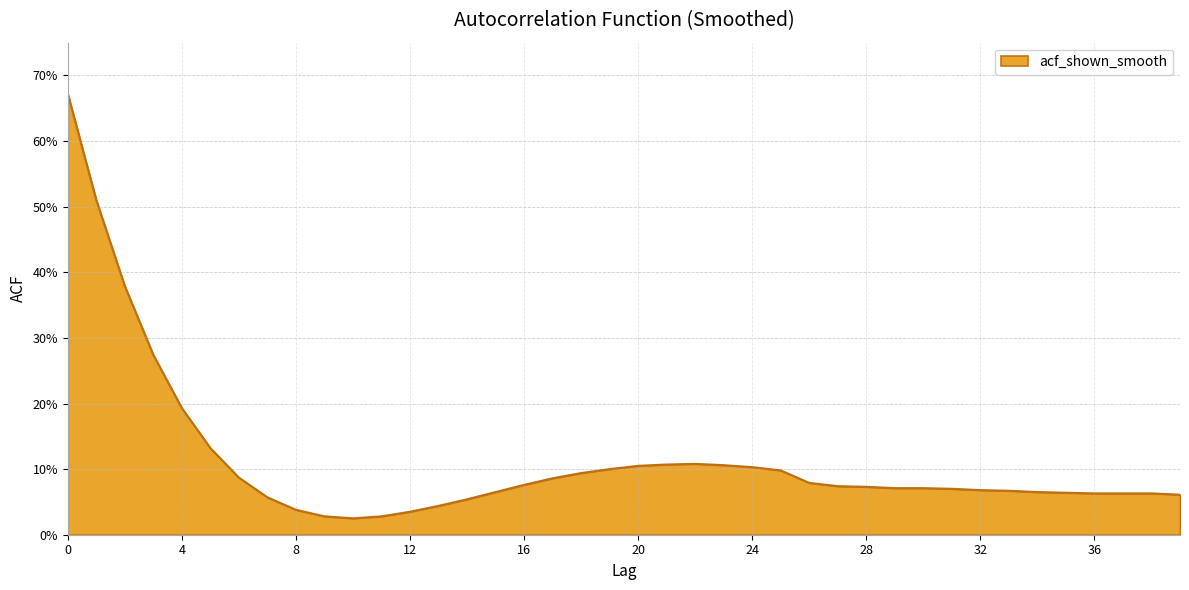

What is the sum of all values?

4.6